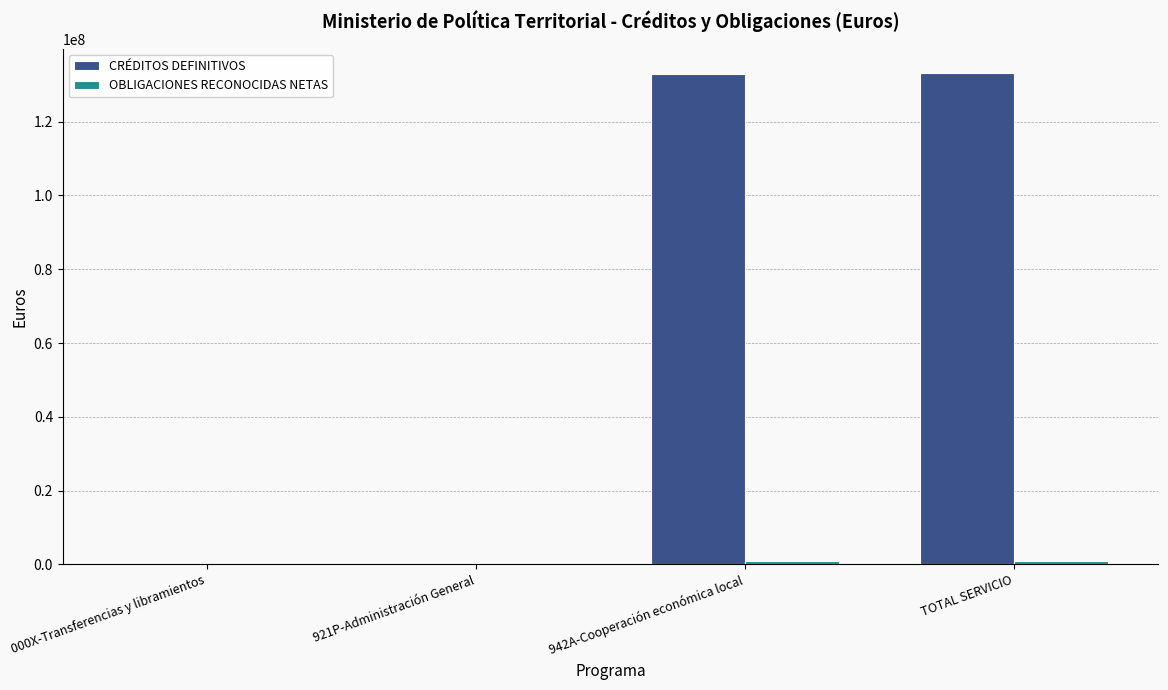

The value of CRÉDITOS DEFINITIVOS at 942A-Cooperación económica local is 42261888.0. True or false?

False